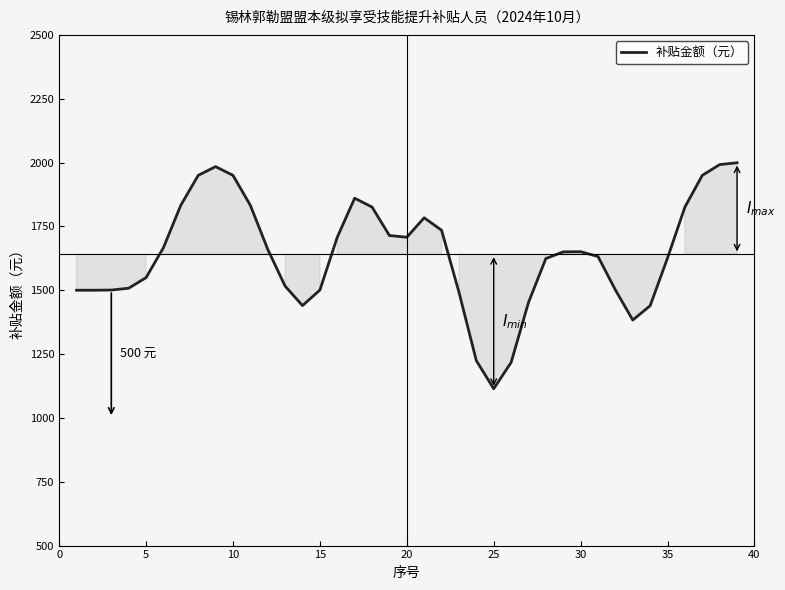

Does the chart have visible grid lines?

No